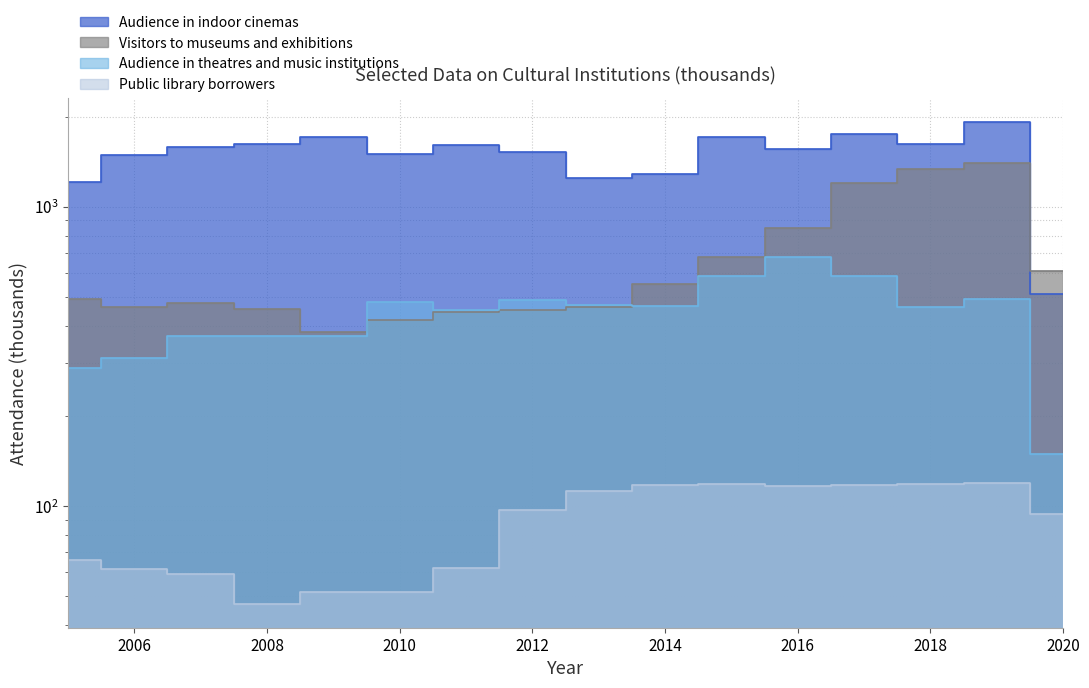

What is the difference between the Visitors to museums and exhibitions values at 2013 and 2014?

86.6